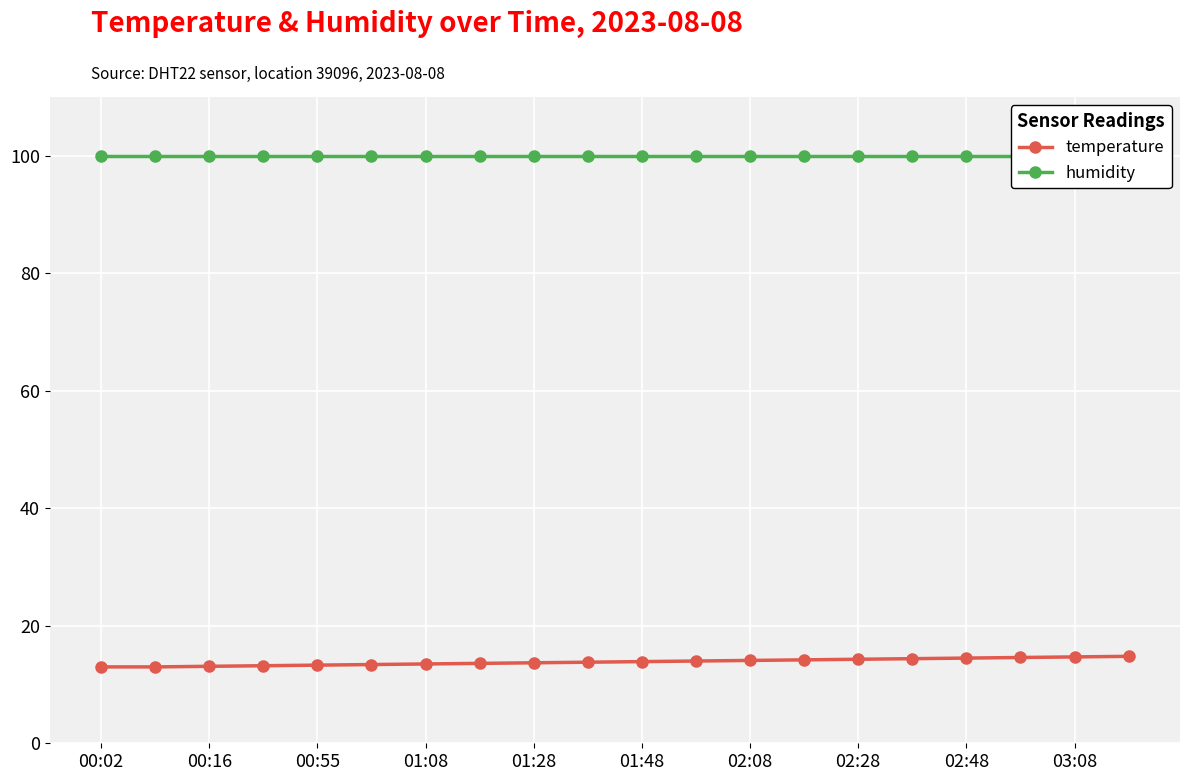

Is the value of temperature at 19 greater than the value of humidity at 00:02?

No